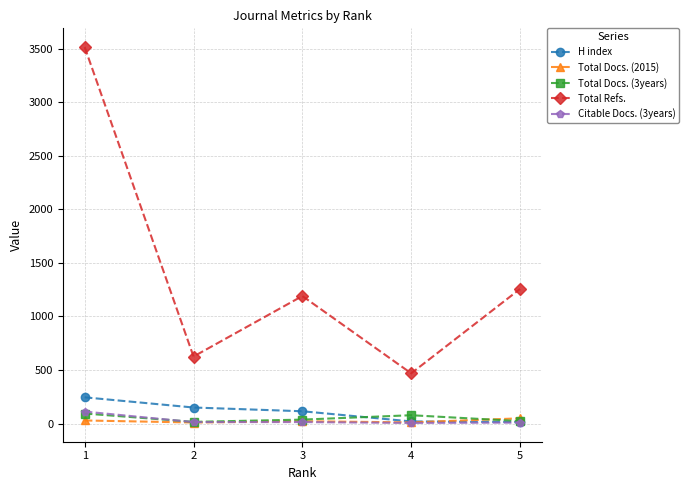

What are all the series names shown in the legend?

H index, Total Docs. (2015), Total Docs. (3years), Total Refs., Citable Docs. (3years)